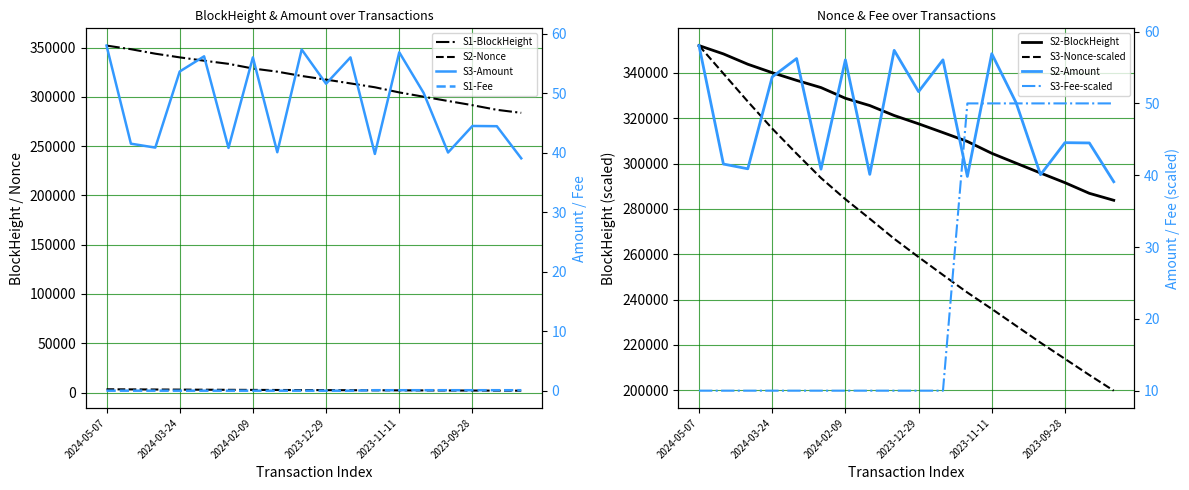

The Amount series shows 51.6 at 2023-12-29. True or false?

True